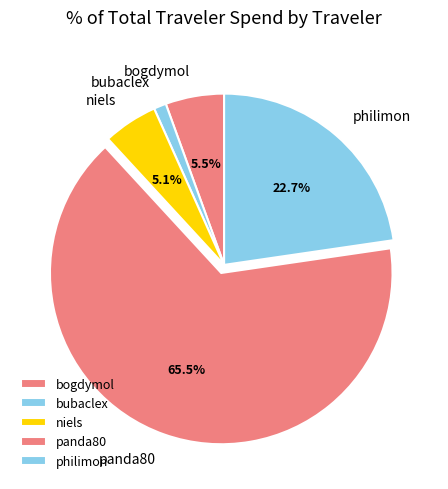

Combined, do niels and bogdymol account for over 50%?

No